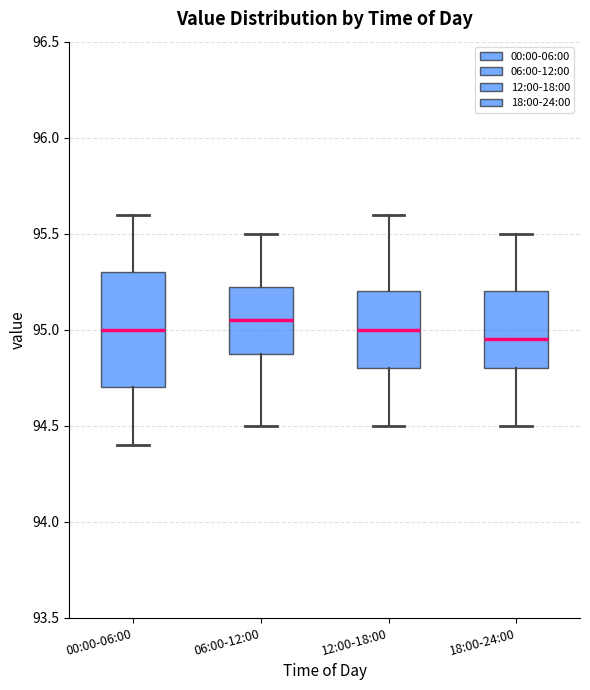

Reading left to right, transcribe this box plot: for each box, give where its median line is, the range the box spans, and where its two whiskers end, as read against the y-axis. The values are not printed on the chart, so give them approximately, as read against the axis.

00:00-06:00: median 95.00, box 94.70 to 95.30, whiskers 94.40 to 95.60
06:00-12:00: median 95.05, box 94.90 to 95.25, whiskers 94.50 to 95.50
12:00-18:00: median 95.00, box 94.80 to 95.20, whiskers 94.50 to 95.60
18:00-24:00: median 94.95, box 94.80 to 95.20, whiskers 94.50 to 95.50